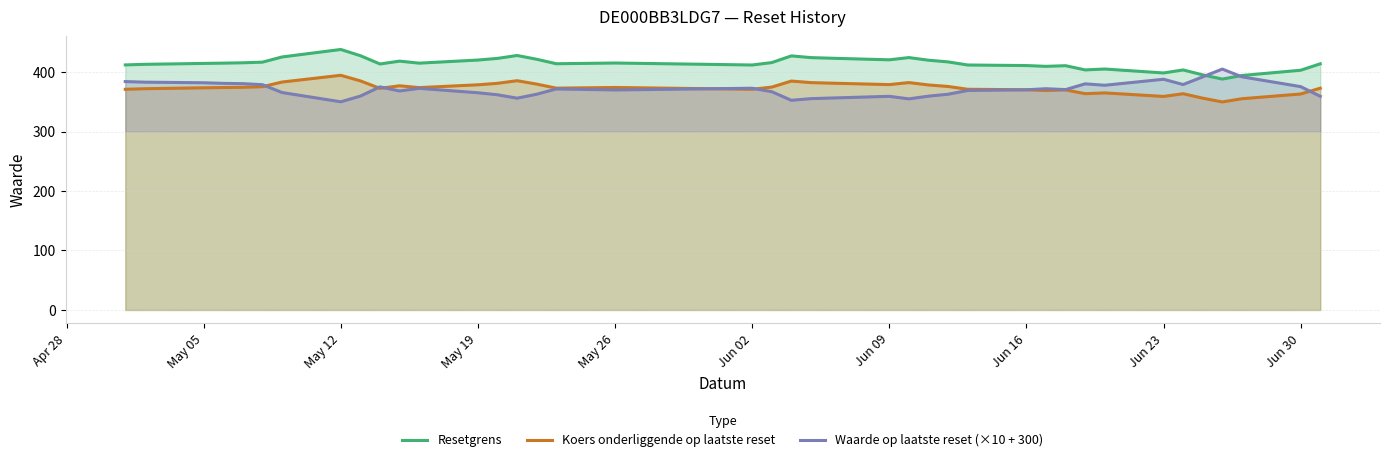

What is the total value across all series at May 05?

1170.0